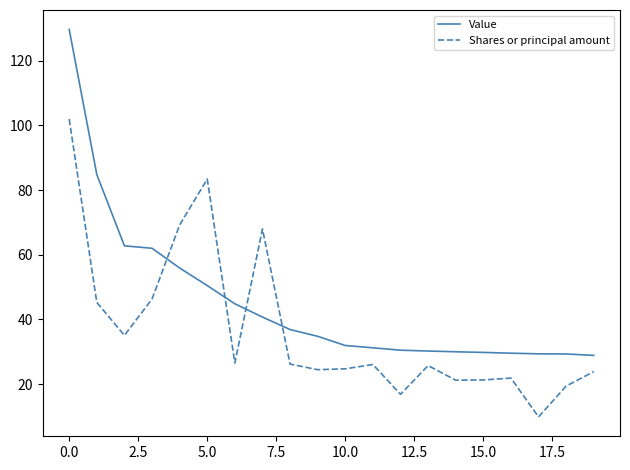

List the series in order of their peak value, lowest first.

Shares or principal amount, Value